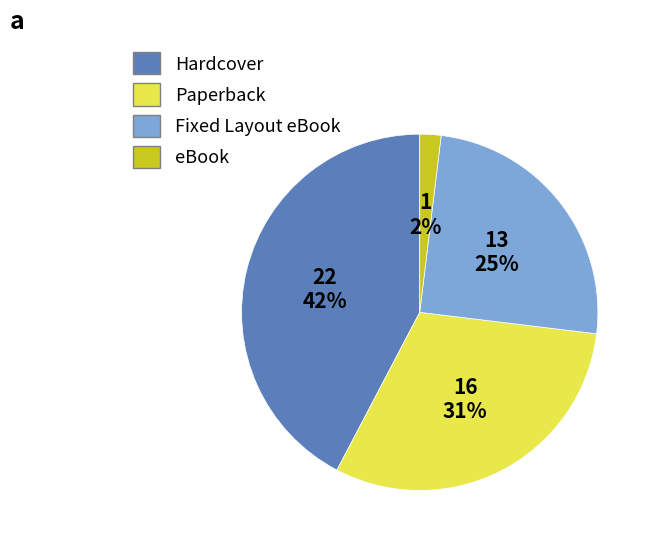

Rank the categories by value from highest to lowest.

Hardcover, Paperback, Fixed Layout eBook, eBook